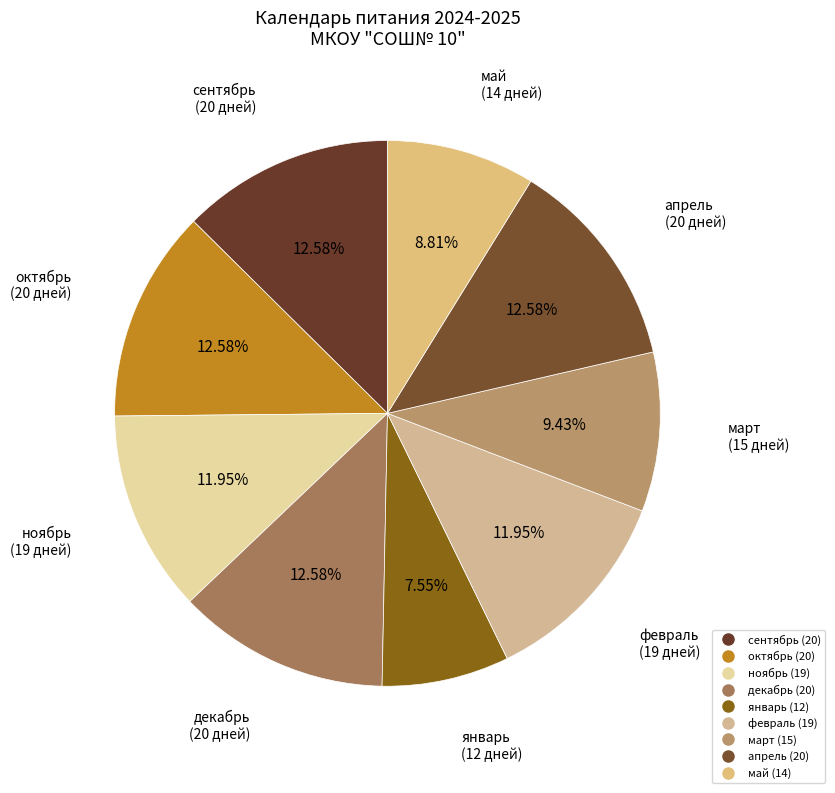

Count the number of slices in the pie.

9